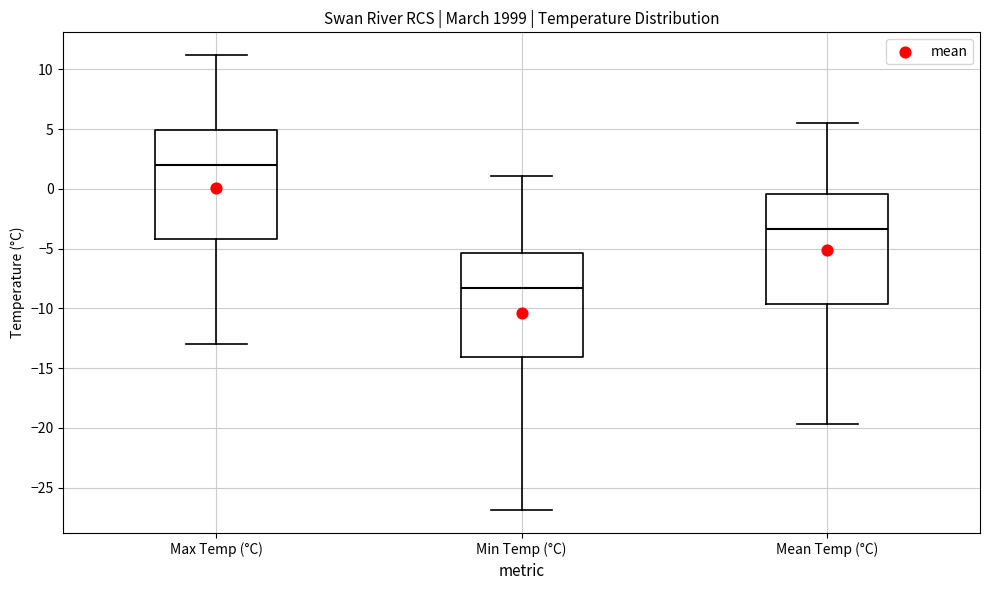

Reading left to right, read every box against the y-axis: the position of its median line, the range the box covers, and the ends of its whiskers. The values are not printed on the chart, so give them approximately, as read against the axis.

Max Temp (°C): median 2.0, box -4.0 to 5.0, whiskers -13.0 to 11.0
Min Temp (°C): median -8.5, box -14.0 to -5.5, whiskers -27.0 to 1.0
Mean Temp (°C): median -3.5, box -9.5 to -0.5, whiskers -19.5 to 5.5